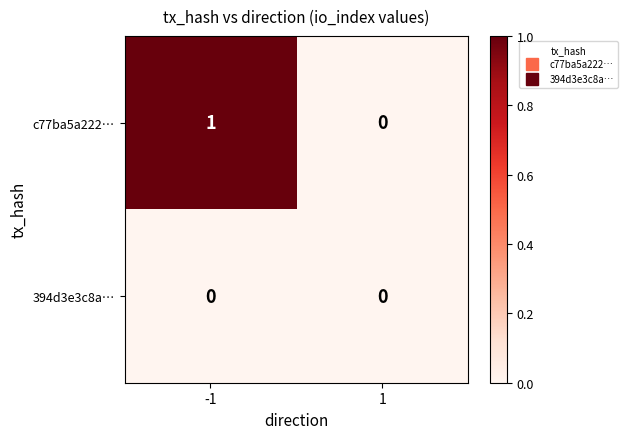

Which series has the widest spread of values?

c77ba5a222…